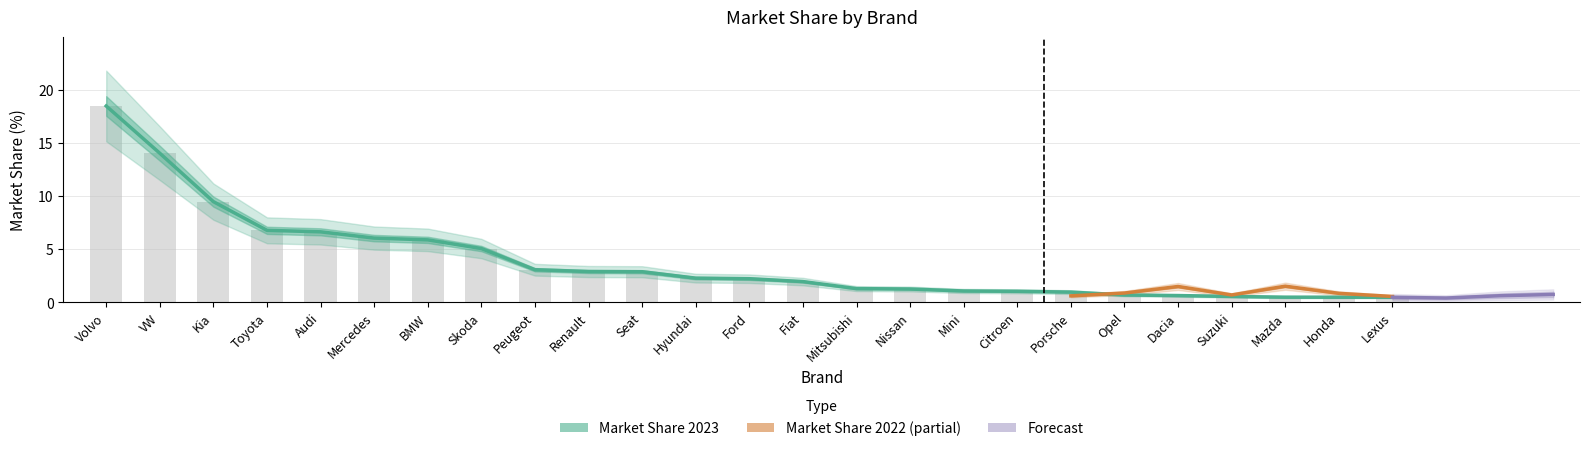

True or false: Market Share 2023 has a value of 0.9 at Hyundai.

False